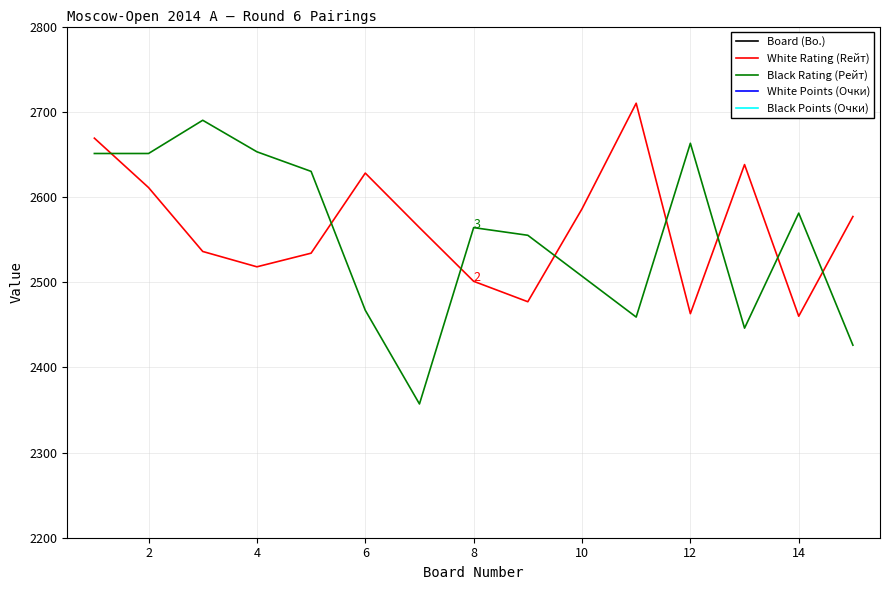

What is the minimum value for Black Rating (Рейт)?

2357